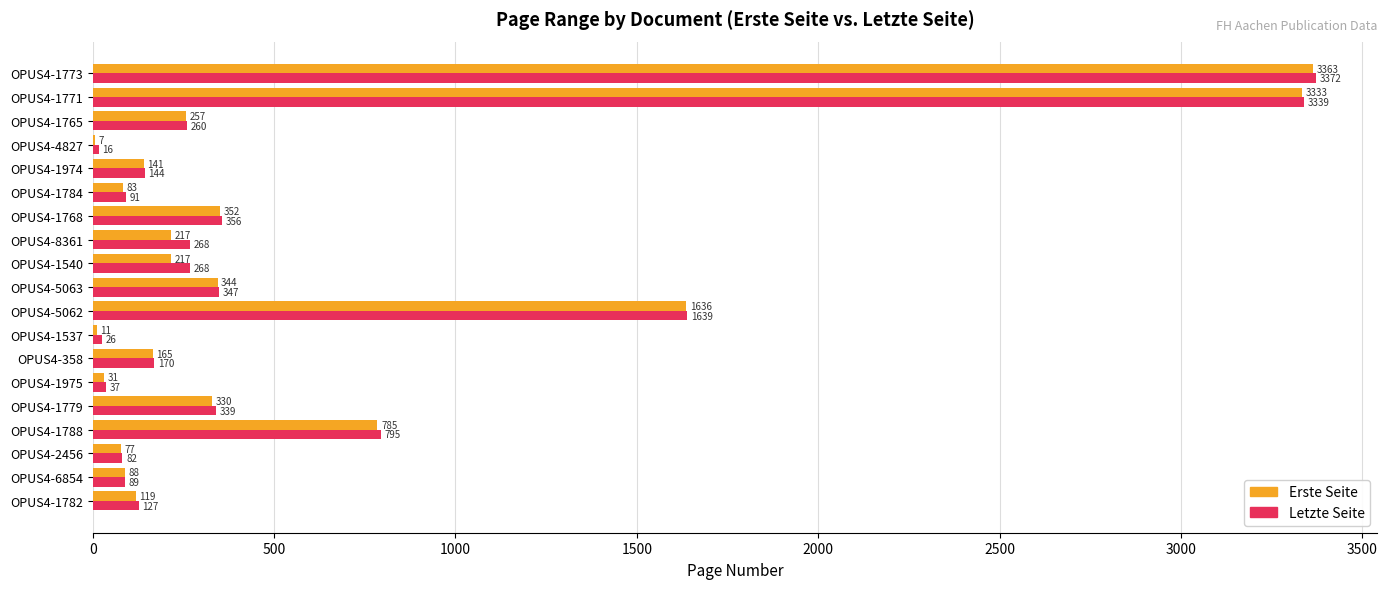

True or false: Erste Seite has a value of 627 at OPUS4-1768.

False